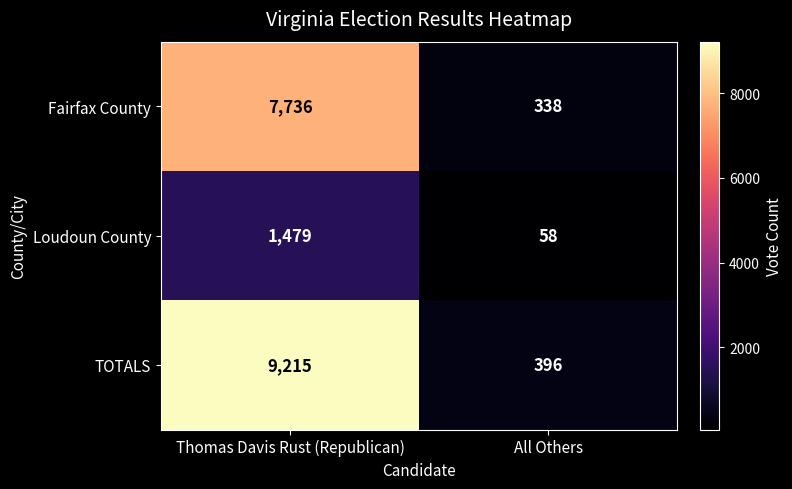

What is the total value across all series at All Others?

792